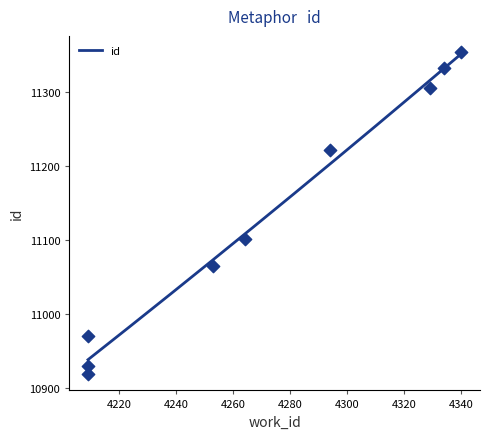

What is the change in value from 4264 to 4329?

+203